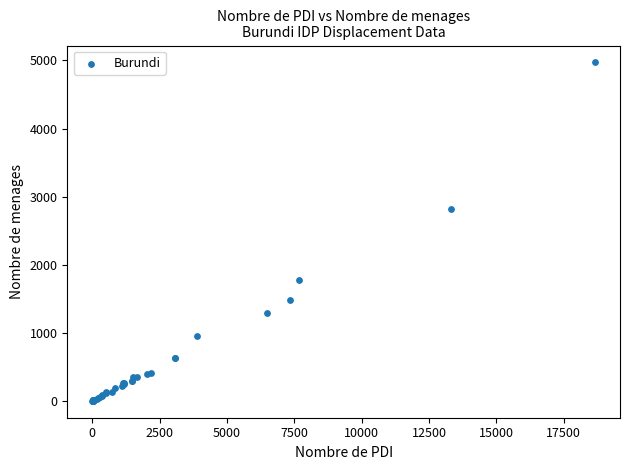

What Y value in the scatter plot is closest to 2486?

2822